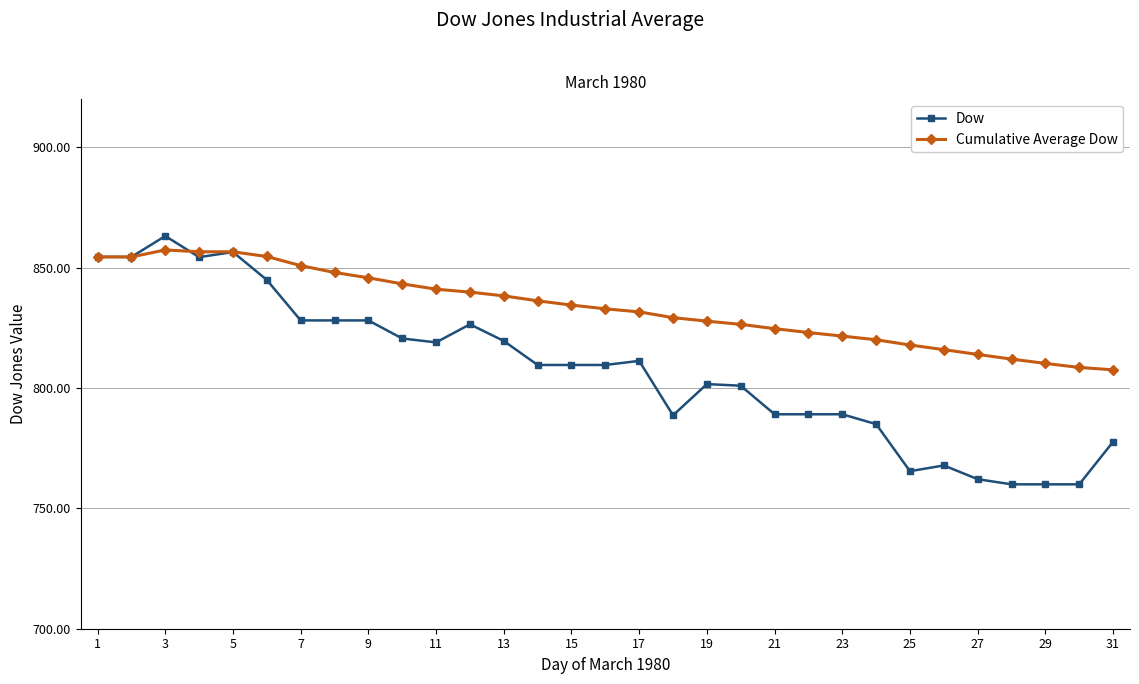

What is the value of the Cumulative Average Dow point at the 3rd from the left?

857.3